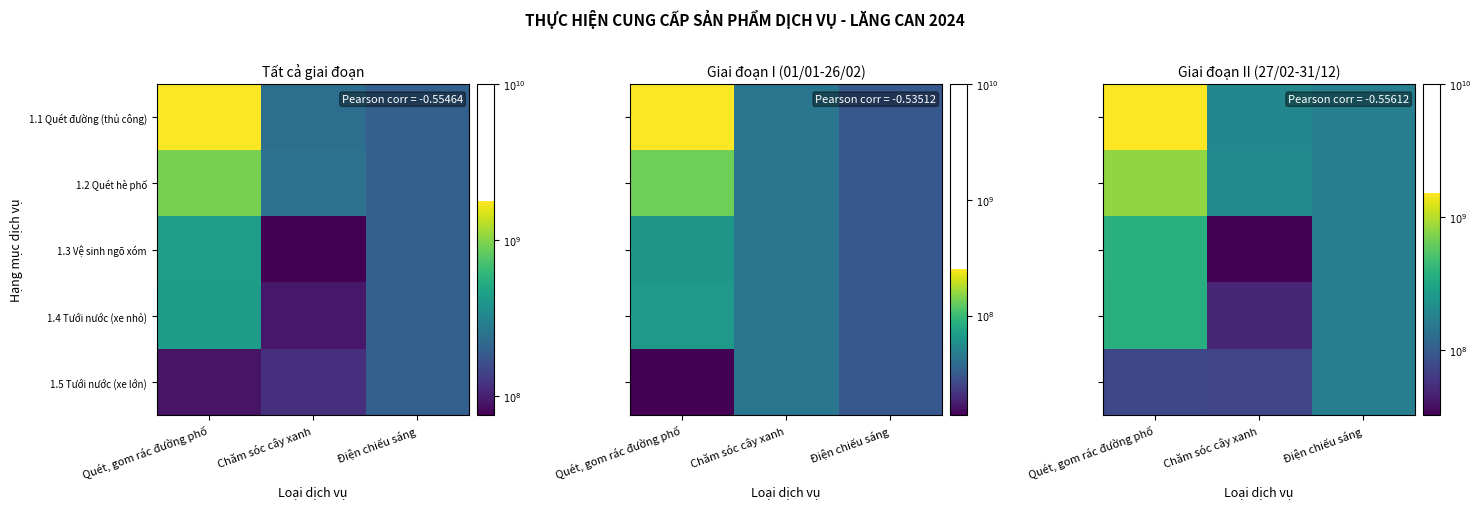

The value of 1.4 Tưới nước (xe nhỏ) at Điện chiếu sáng is 11.4. True or false?

False